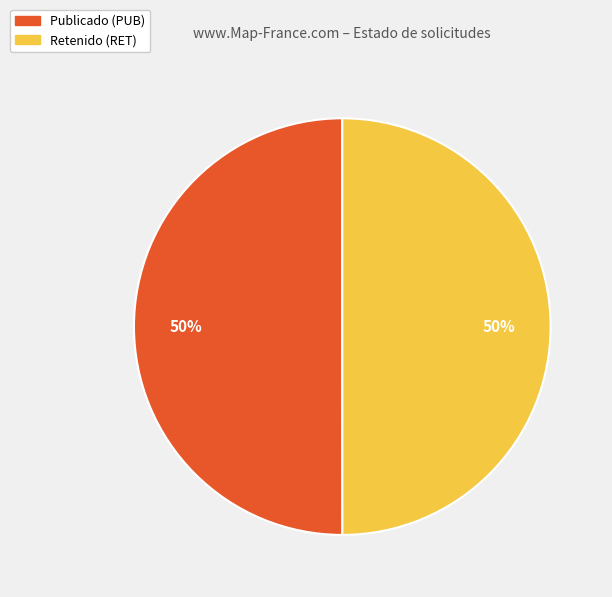

To the nearest percent, what is the average slice percentage?

50%